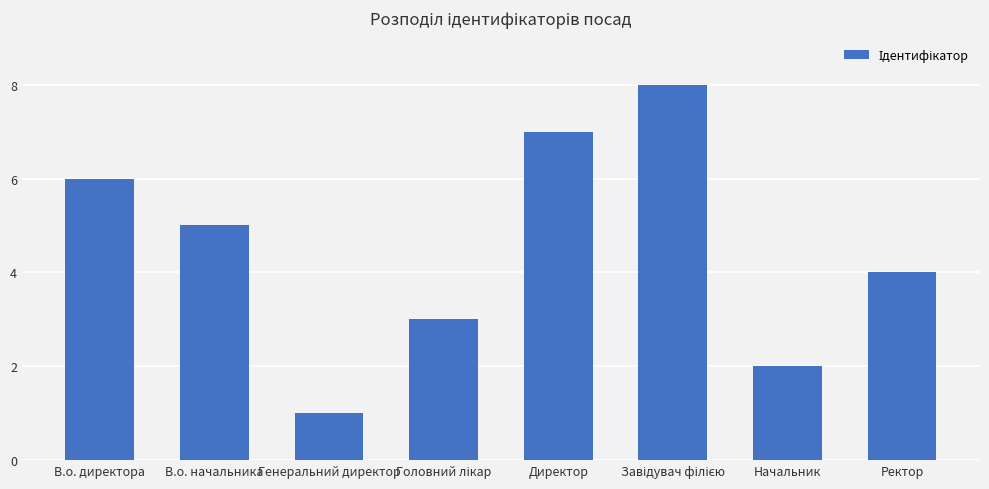

What is the label of the 7th bar from the right?

В.о. начальника